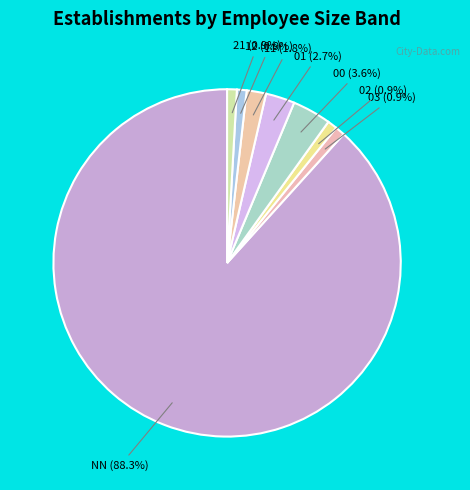

Approximately how many times larger is the value at 02 compared to 03?

1.0